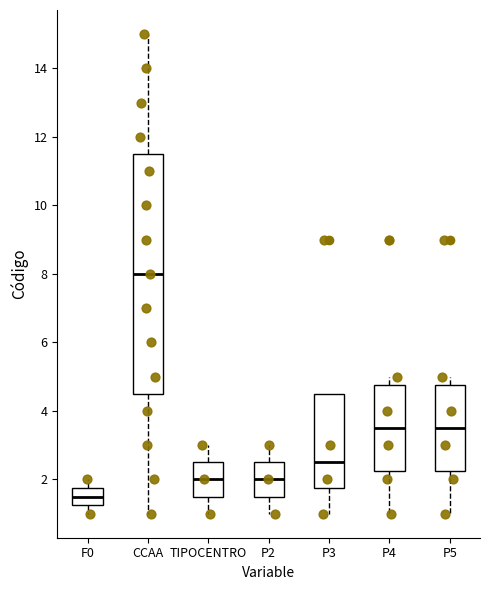

Reading left to right, transcribe this box plot: for each box, give where its median line is, the range the box spans, and where its two whiskers end, as read against the y-axis. The values are not printed on the chart, so give them approximately, as read against the axis.

F0: median 1.6, box 1.2 to 1.8, whiskers 1.0 to 2.0
CCAA: median 8.0, box 4.6 to 11.6, whiskers 1.0 to 15.0
TIPOCENTRO: median 2.0, box 1.6 to 2.6, whiskers 1.0 to 3.0
P2: median 2.0, box 1.6 to 2.6, whiskers 1.0 to 3.0
P3: median 2.6, box 1.8 to 4.6, whiskers 1.0 to 4.6
P4: median 3.6, box 2.2 to 4.8, whiskers 1.0 to 5.0
P5: median 3.6, box 2.2 to 4.8, whiskers 1.0 to 5.0